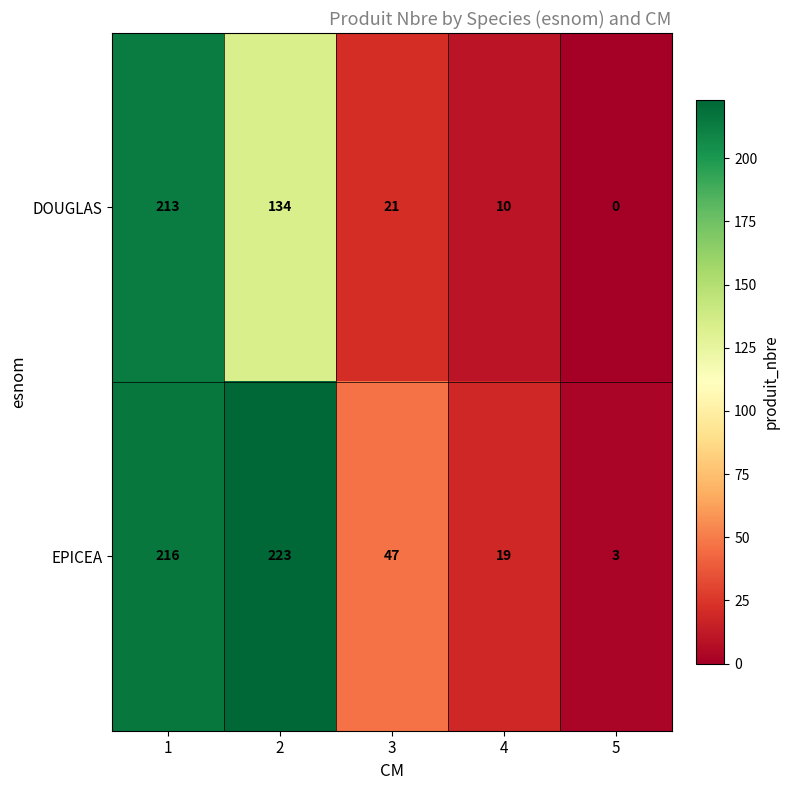

At which label is EPICEA closest to 113?

3